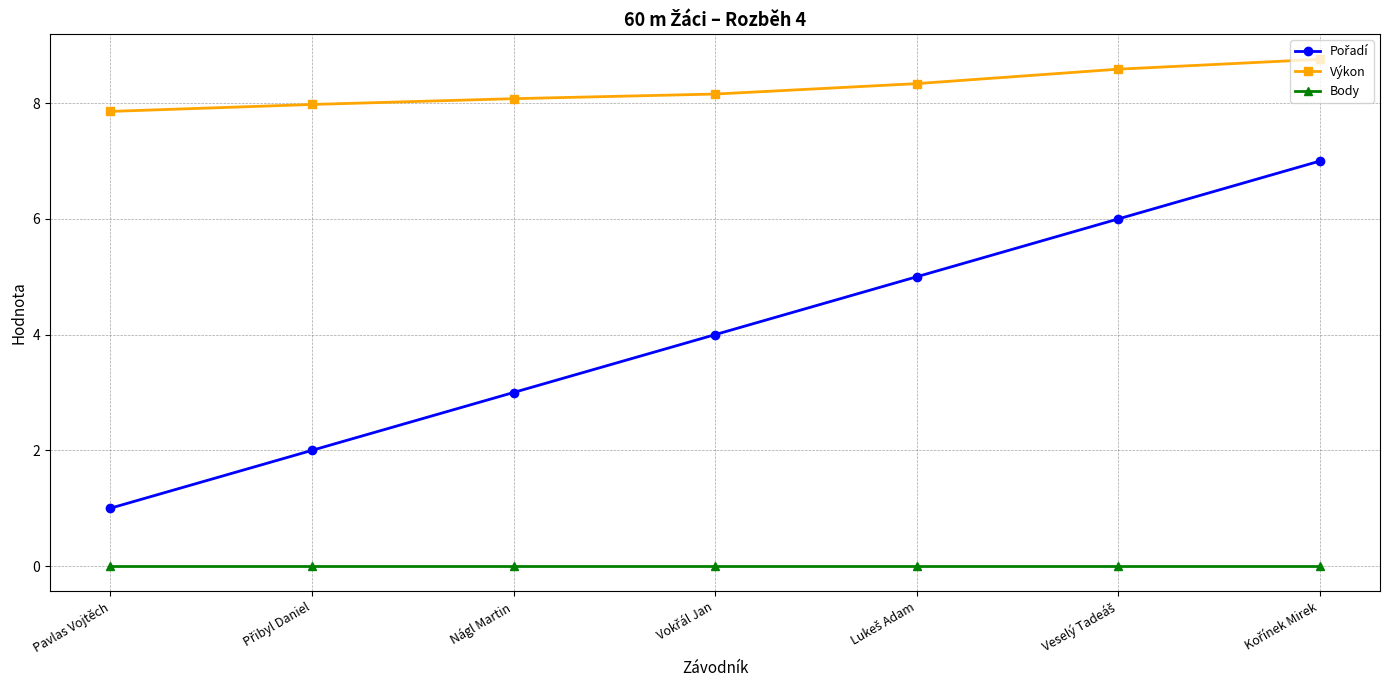

Is it true that Body equals 0.0 at Pavlas Vojtěch?

True